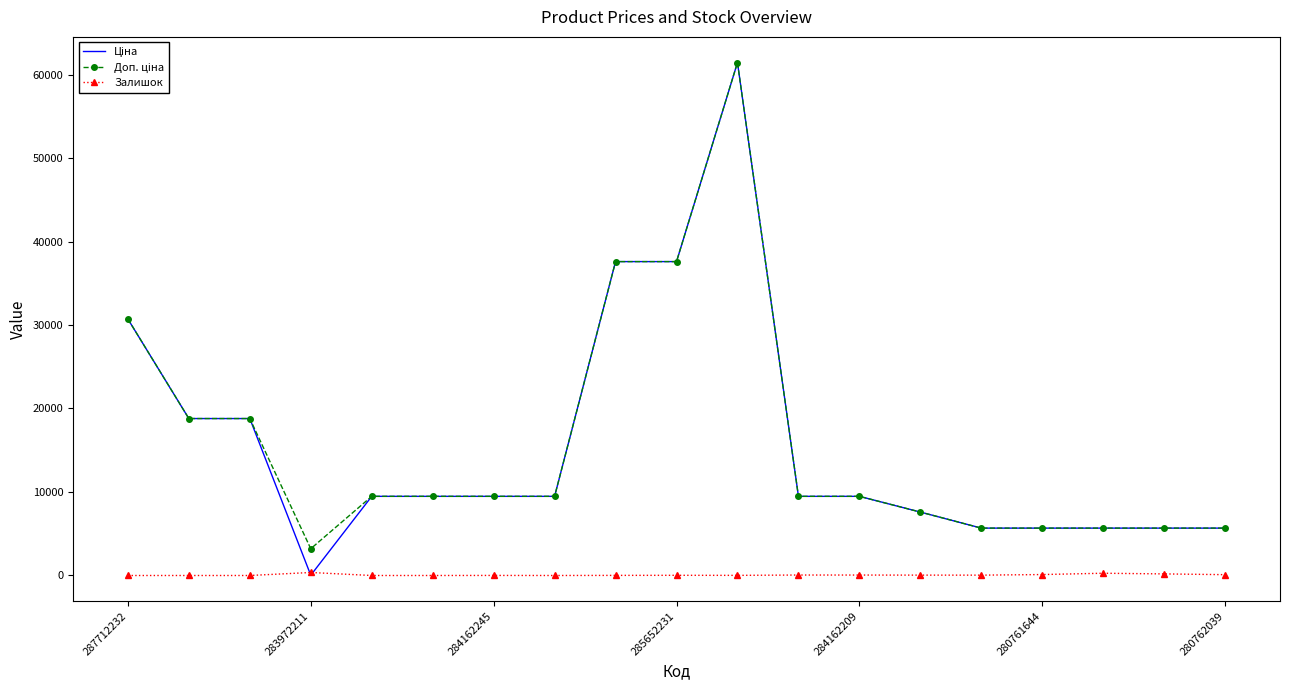

Which series has the largest total across all categories?

Доп. ціна